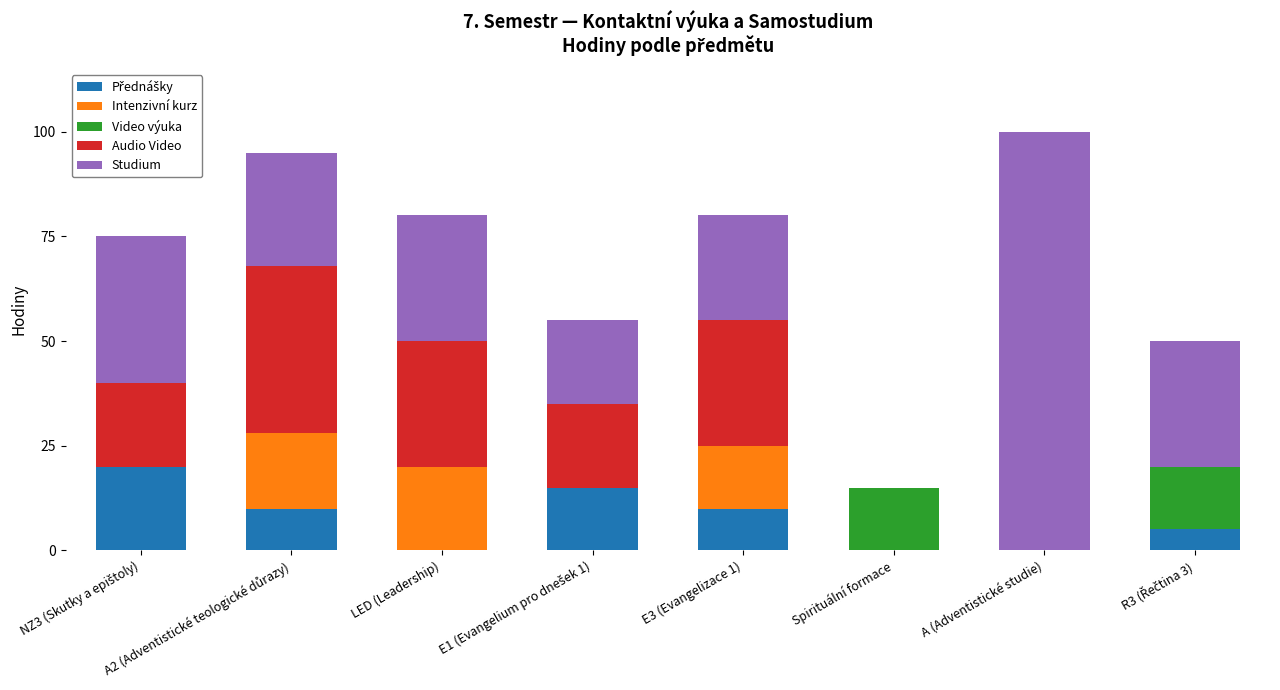

What is the total value across all series at Spirituální formace?

15